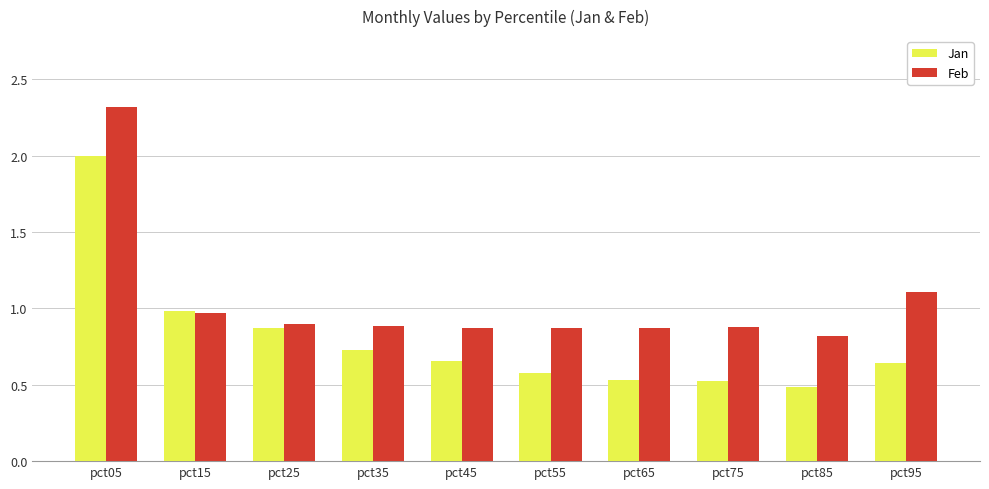

At which category is the sum across all series the highest?

pct05